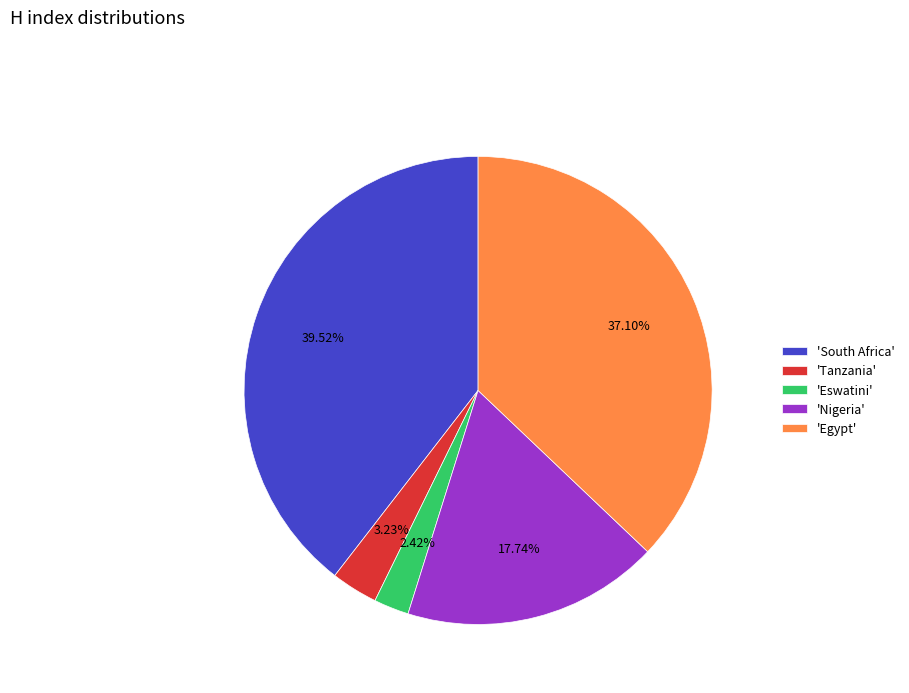

Rank the categories by value from lowest to highest.

'Eswatini', 'Tanzania', 'Nigeria', 'Egypt', 'South Africa'